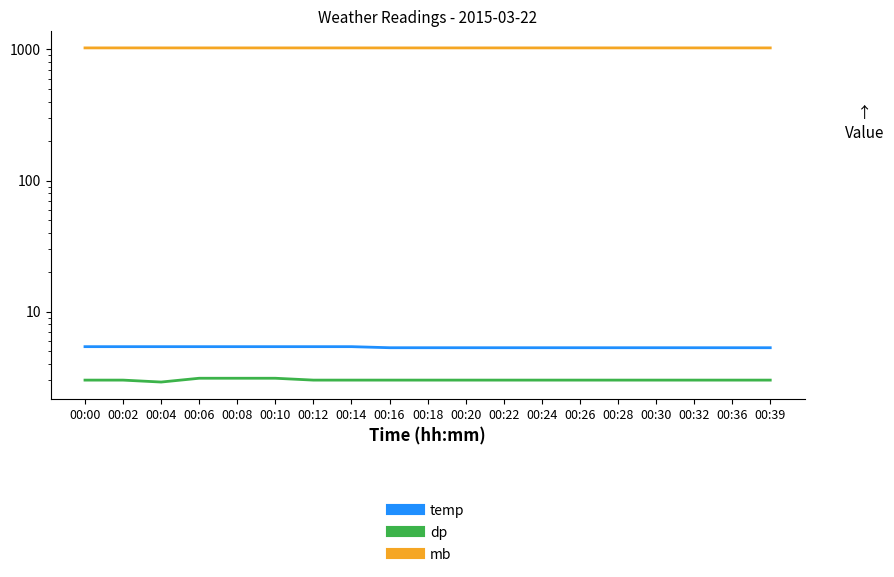

What is the highest value of the mb series?

1028.0